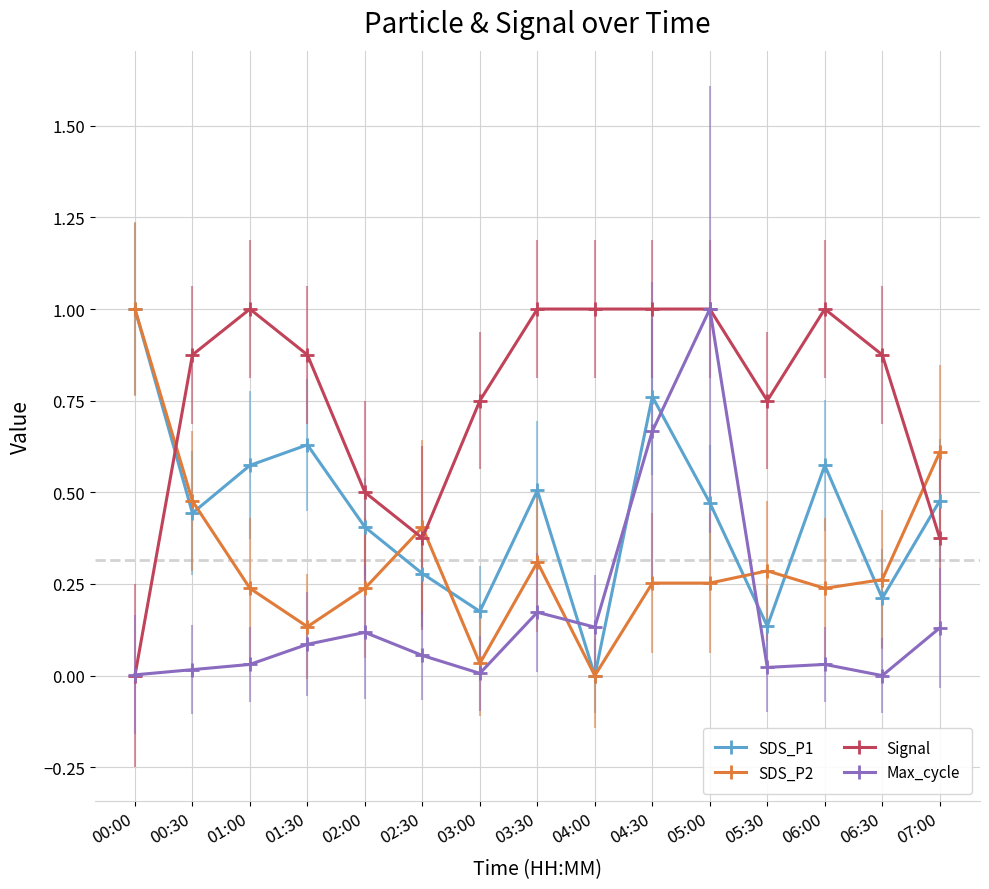

Which series has the largest total across all categories?

Signal